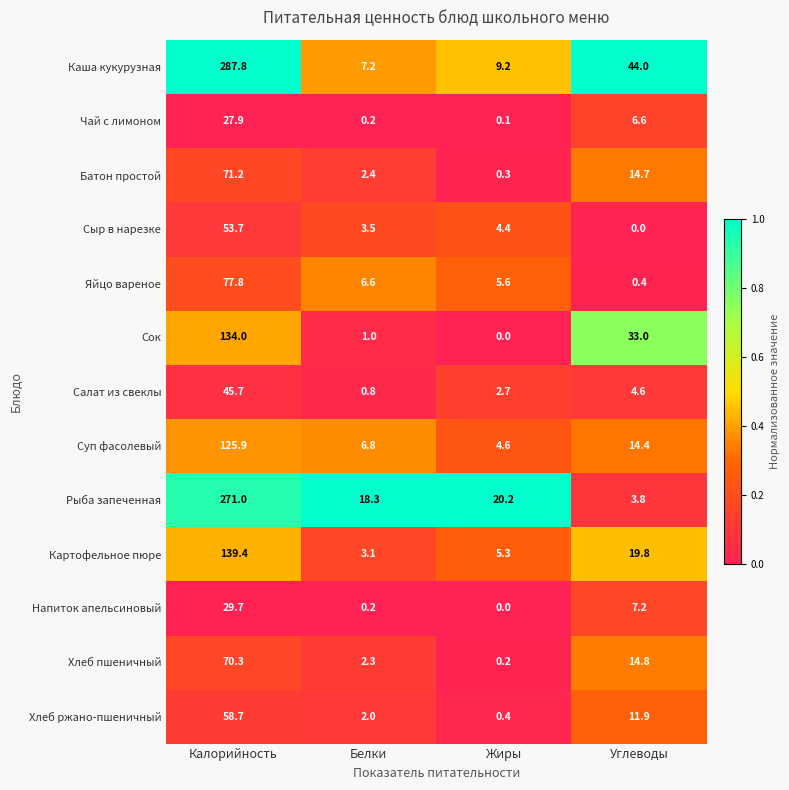

List the series in order of their peak value, lowest first.

Чай с лимоном, Напиток апельсиновый, Салат из свеклы, Сыр в нарезке, Хлеб ржано-пшеничный, Хлеб пшеничный, Батон простой, Яйцо вареное, Суп фасолевый, Сок, Картофельное пюре, Рыба запеченная, Каша кукурузная